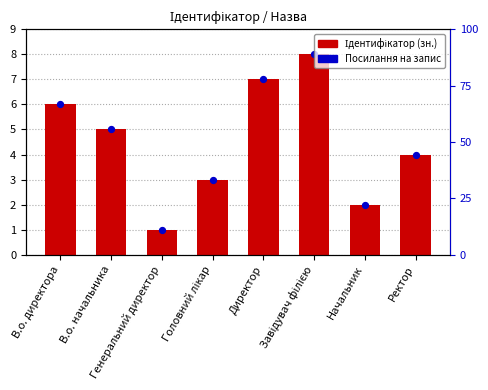

Which series has the largest Y range (max minus min)?

Ідентифікатор